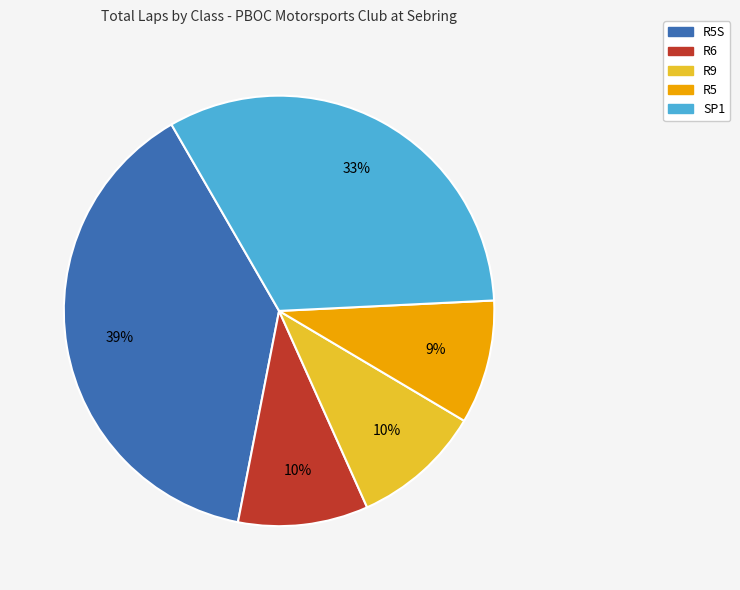

Combined, do R9 and R5 account for over 50%?

No